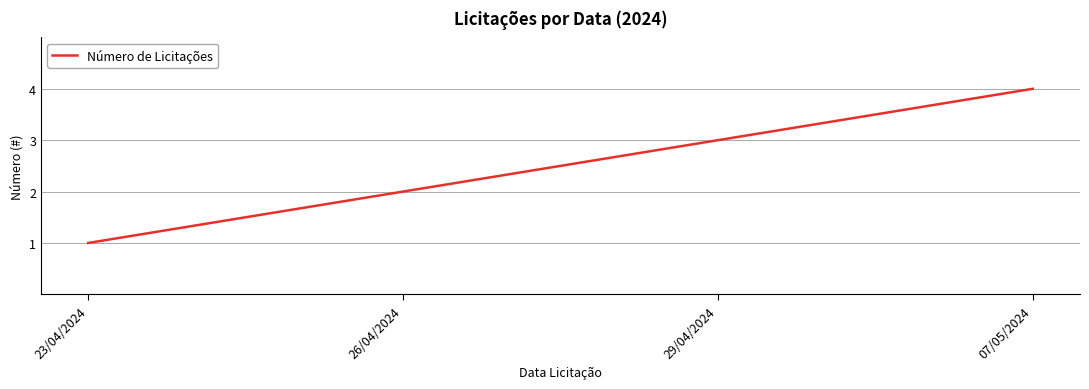

Reading left to right, extract all data points from this chart.

1	2	3	4